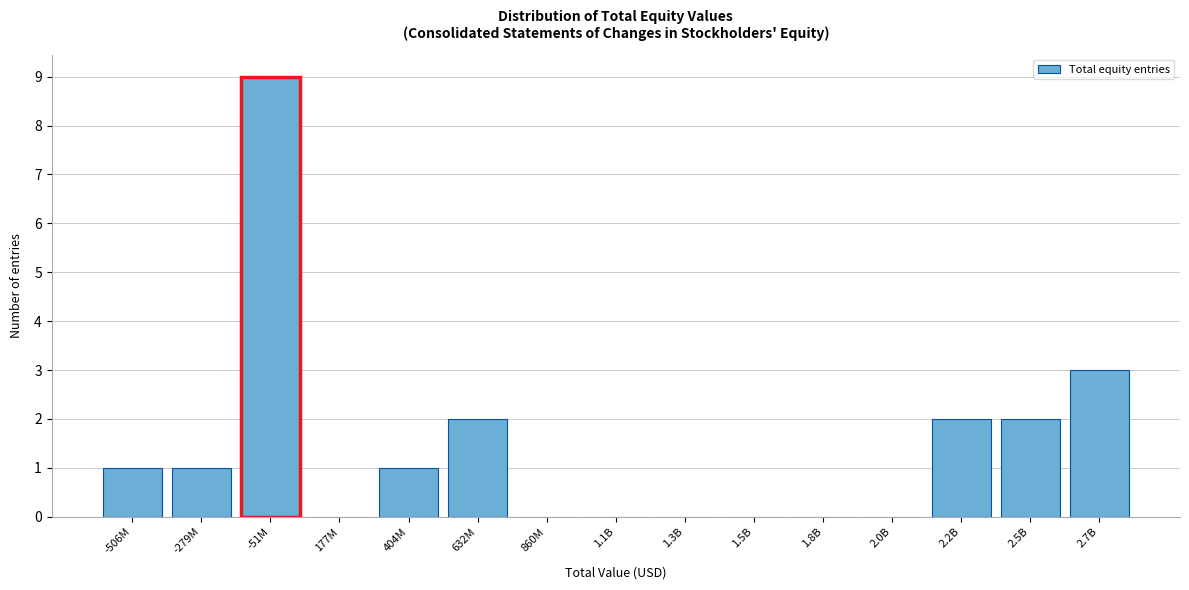

Reading left to right, extract all data points from this chart.

-506M=1	-279M=1	-51M=9	177M=0	404M=1	632M=2	860M=0	1.1B=0	1.3B=0	1.5B=0	1.8B=0	2.0B=0	2.2B=2	2.5B=2	2.7B=3